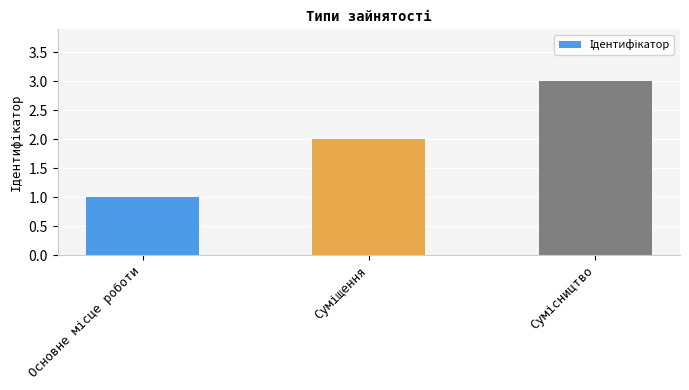

What is the greatest value displayed?

3